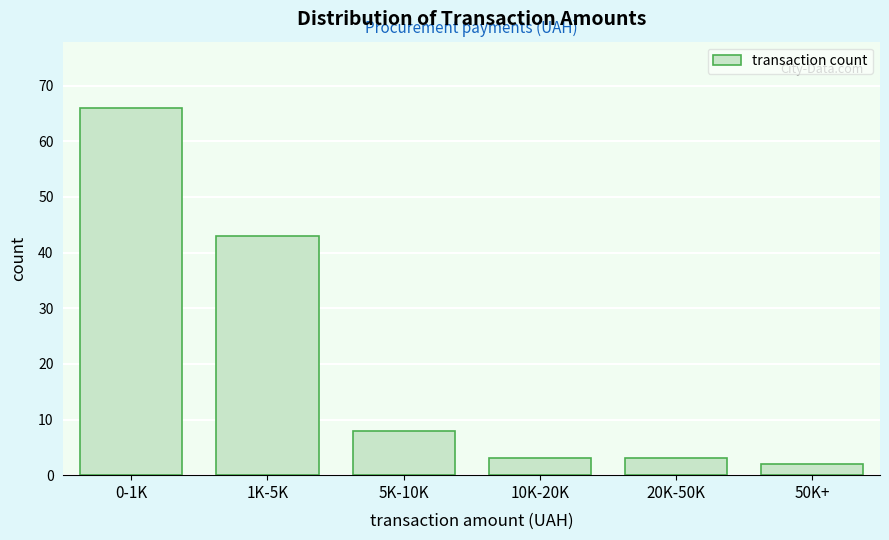

Reading left to right, list all the values displayed in this chart.

0-1K=66	1K-5K=43	5K-10K=8	10K-20K=3	20K-50K=3	50K+=2